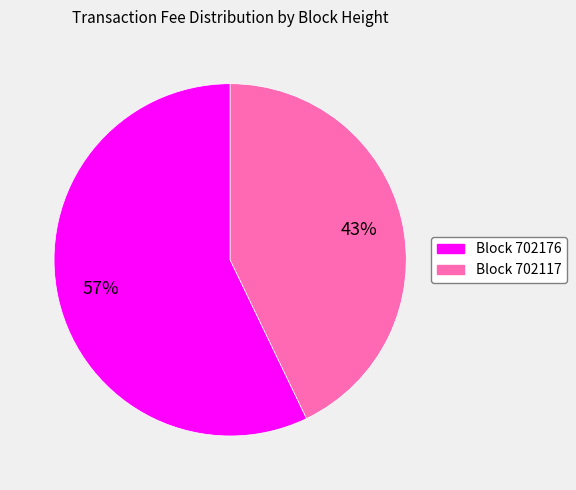

To the nearest percent, what is the average slice percentage?

50%